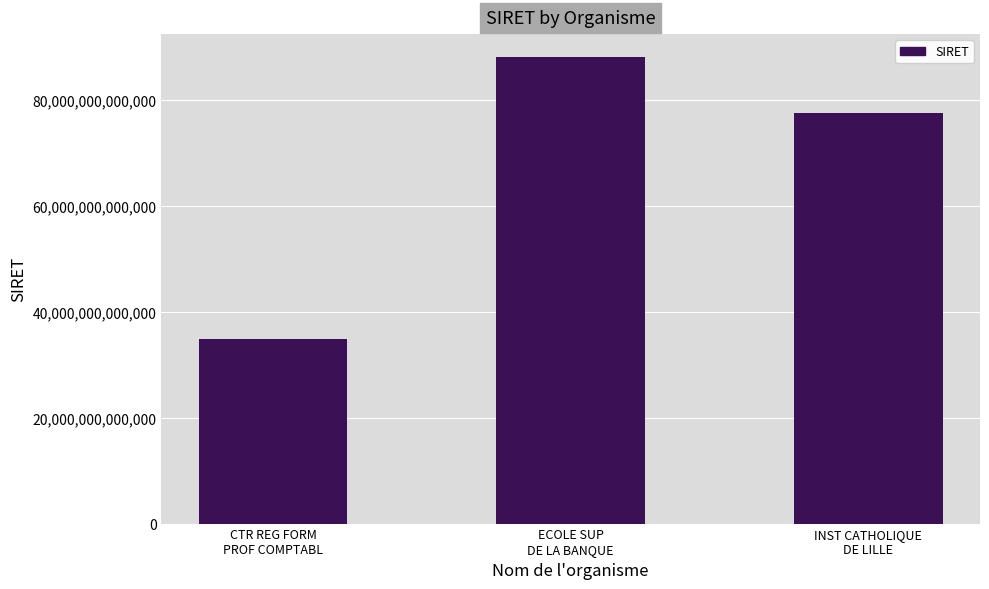

List the labels in order of value, smallest first.

CTR REG FORM
PROF COMPTABL, INST CATHOLIQUE
DE LILLE, ECOLE SUP
DE LA BANQUE